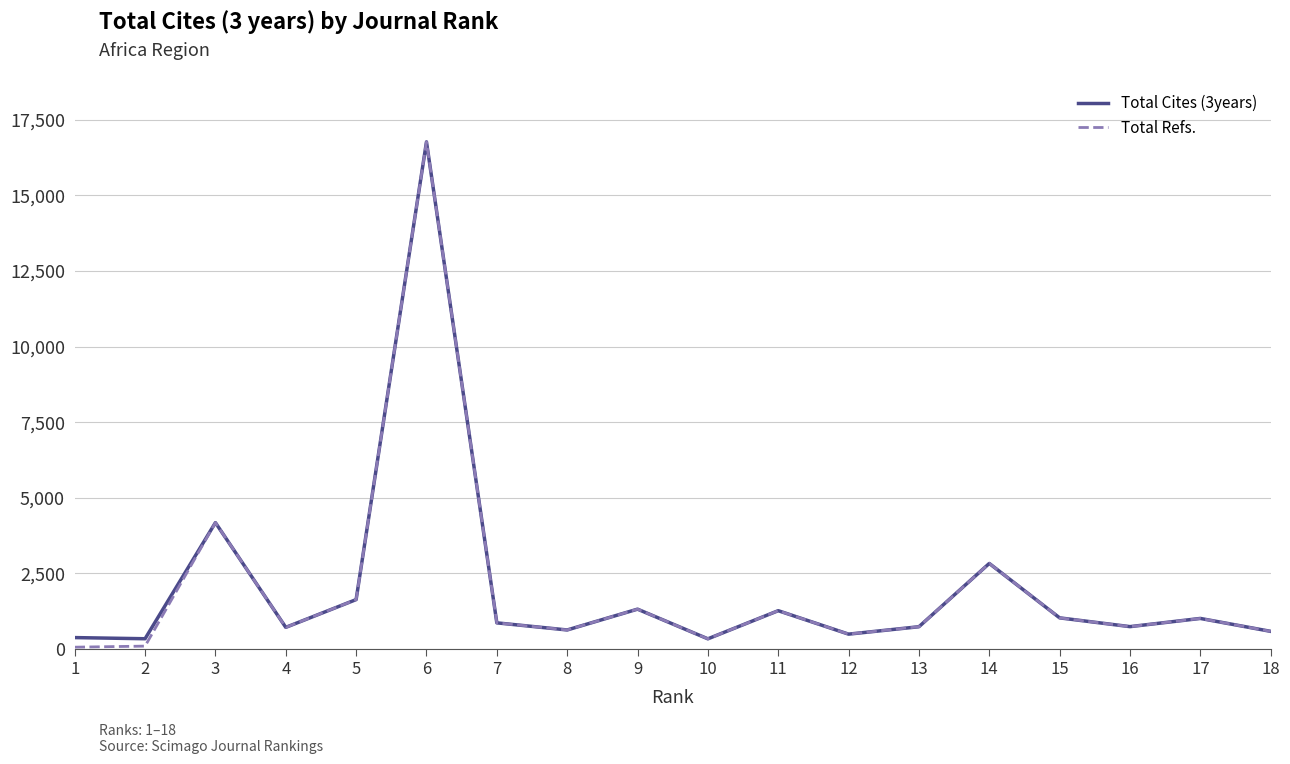

True or false: Total Refs. has a value of 632 at 8.

True